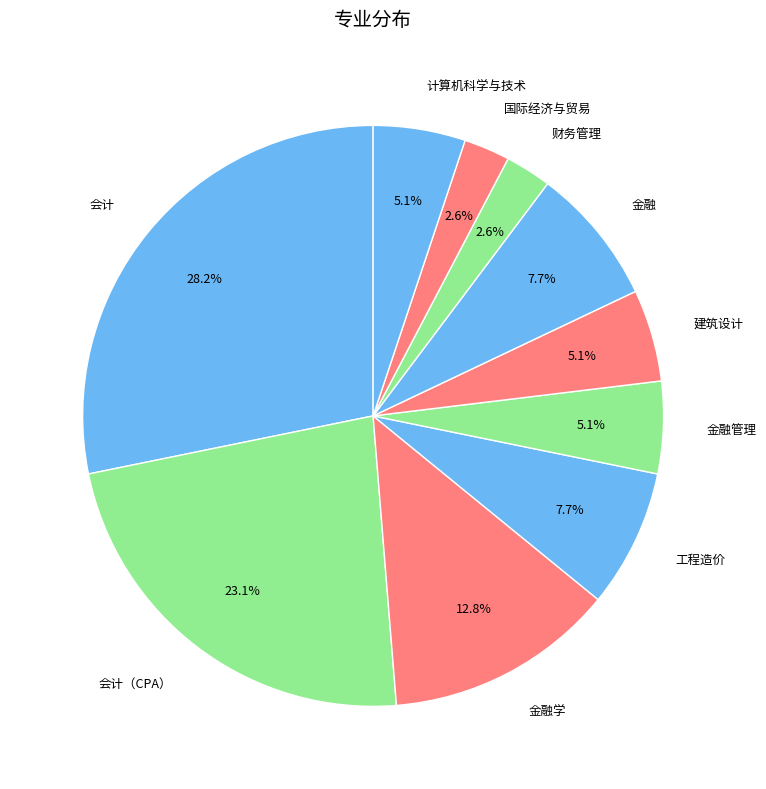

To the nearest percent, what is the combined percentage of 建筑设计 and 财务管理?

8%